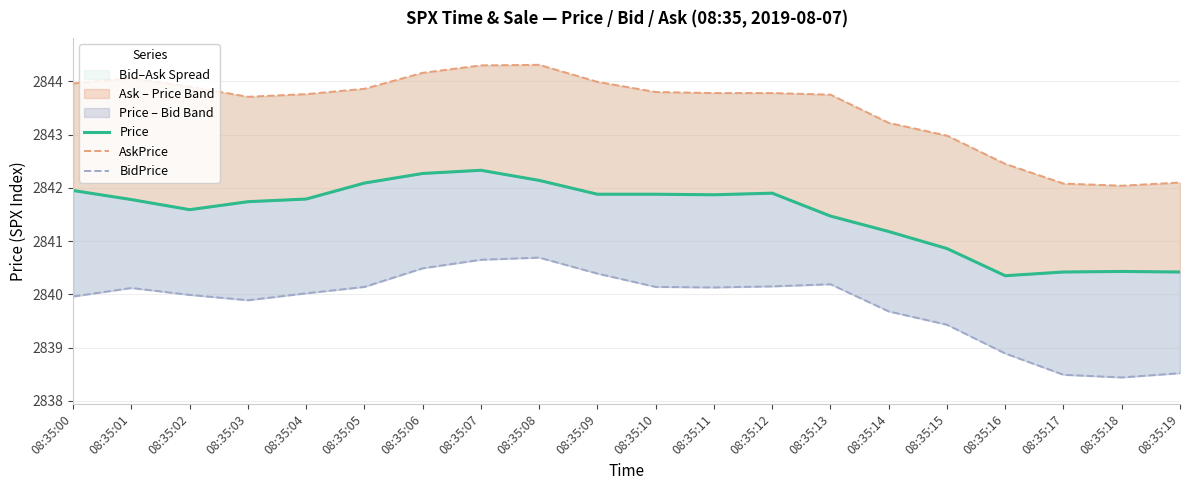

Which category has the lowest value across all series?

08:35:18